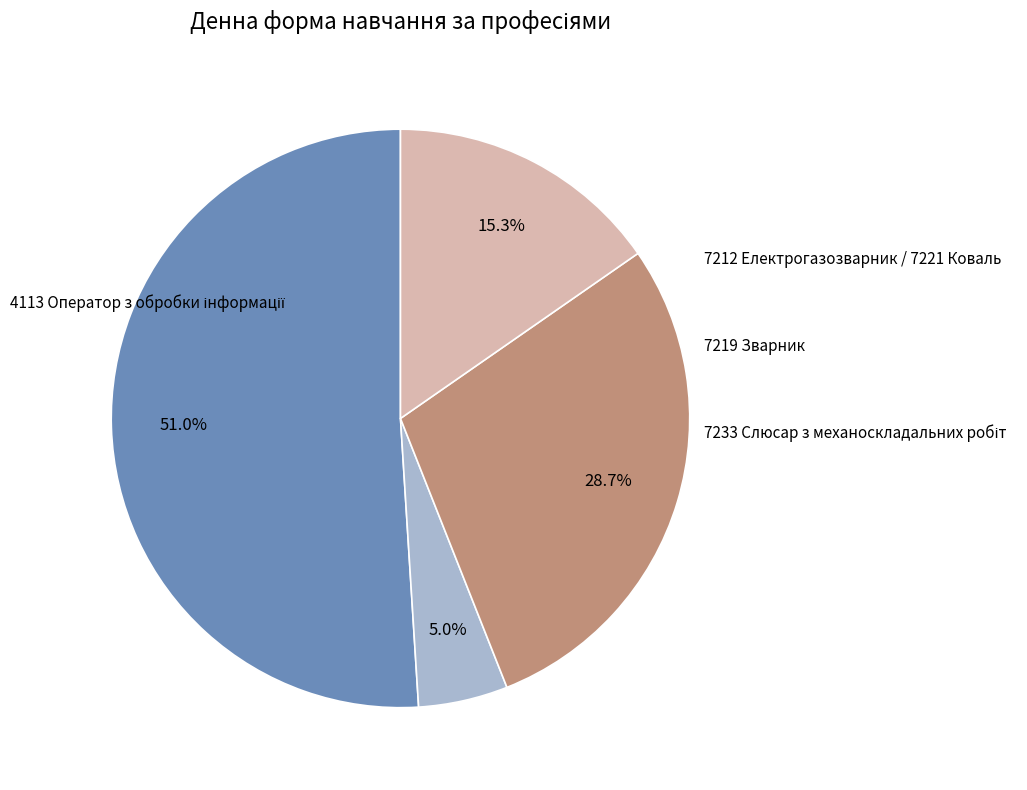

Does any single category account for the majority?

Yes